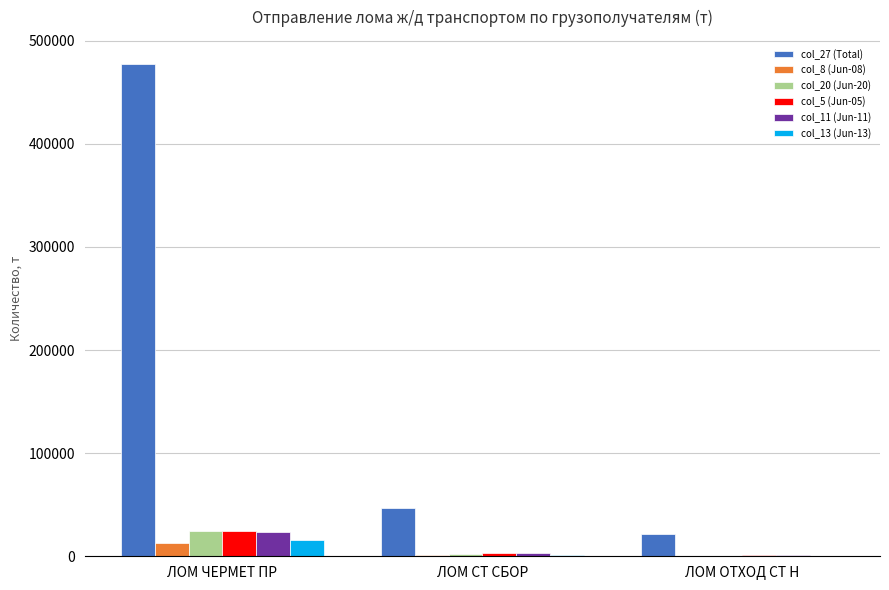

Which series has the largest range (max minus min)?

col_27 (Total)